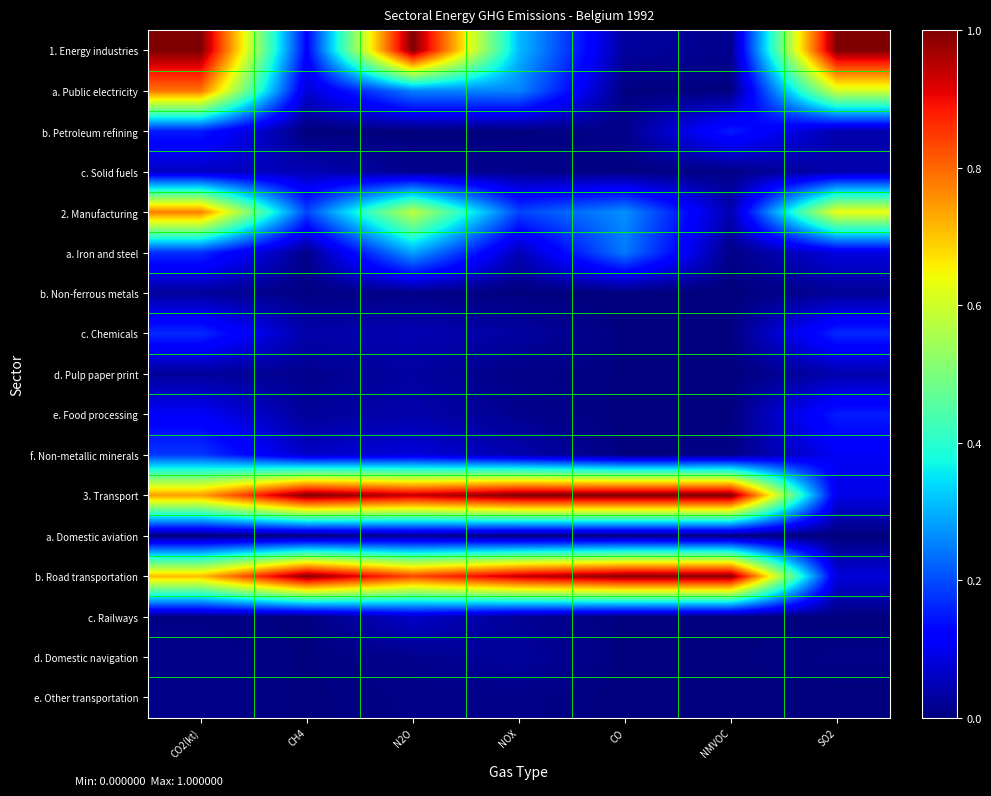

Rank the series by their maximum value, from highest to lowest.

1. Energy industries, 3. Transport, b. Road transportation, a. Public electricity, 2. Manufacturing, a. Iron and steel, f. Non-metallic minerals, c. Chemicals, e. Food processing, b. Petroleum refining, c. Railways, c. Solid fuels, d. Pulp paper print, d. Domestic navigation, b. Non-ferrous metals, a. Domestic aviation, e. Other transportation